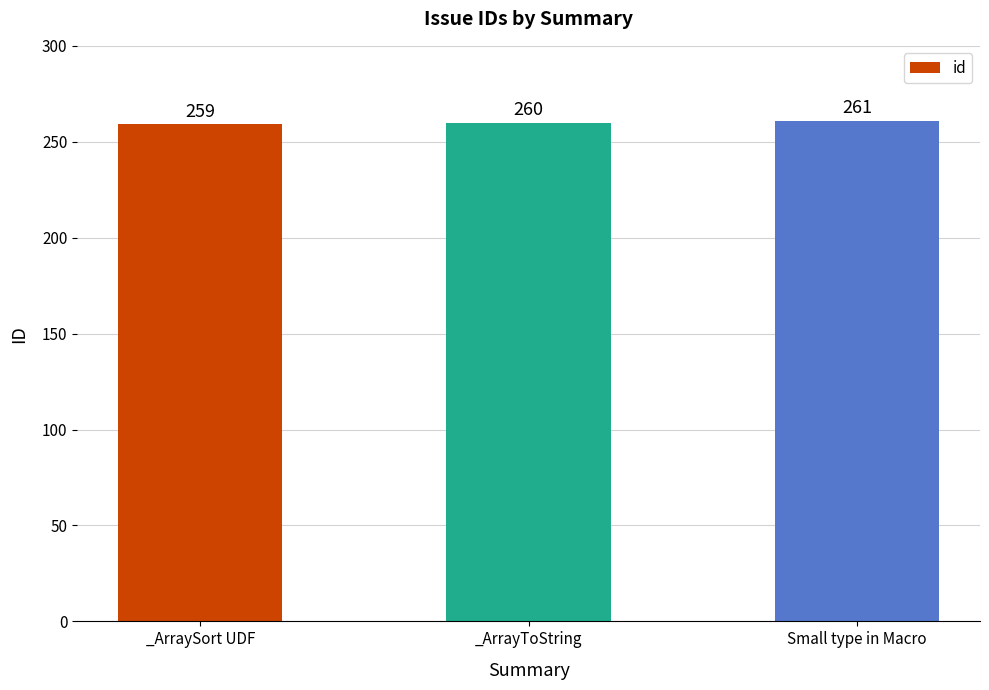

What is the ratio of the value at _ArraySort UDF to the value at Small type in Macro?

1.0